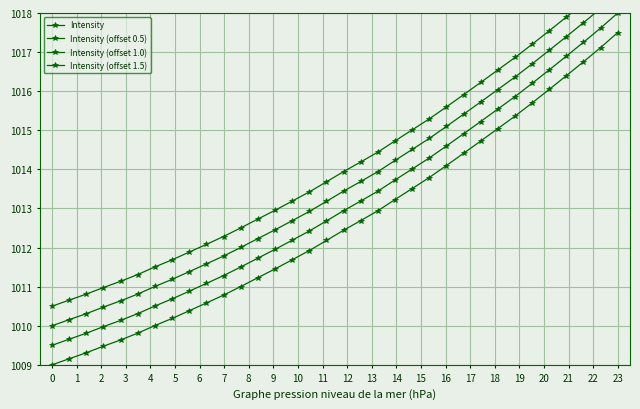

True or false: Intensity and Intensity (offset 1.0) intersect in this chart.

False